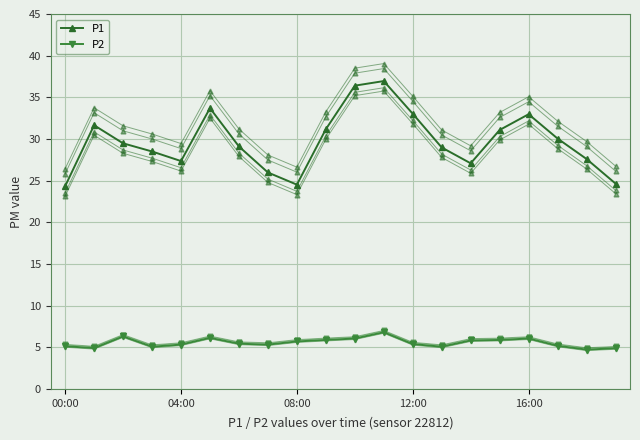

How many lines are shown in the chart?

9